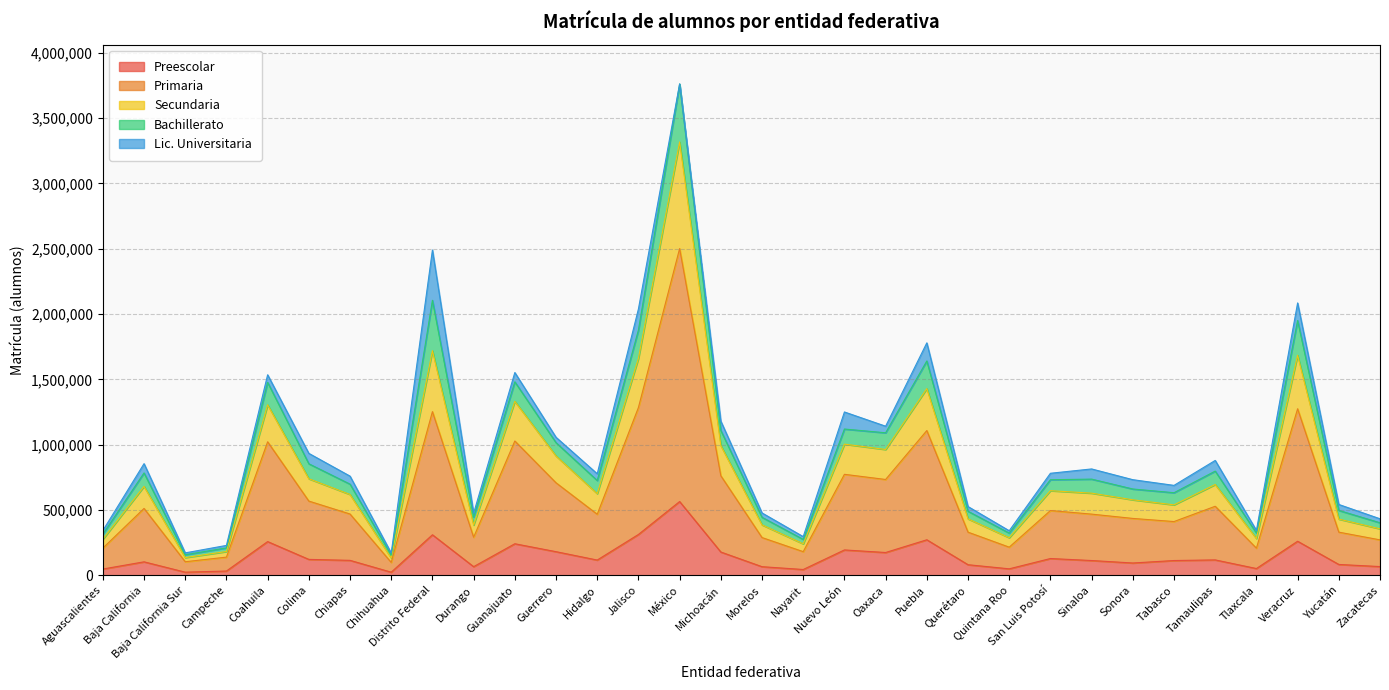

Where is the first local minimum for Preescolar?

Baja California Sur